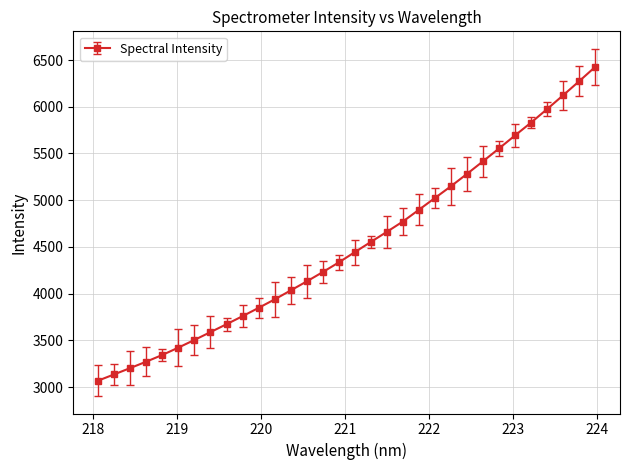

What is the difference between the second highest and minimum values?

3204.7